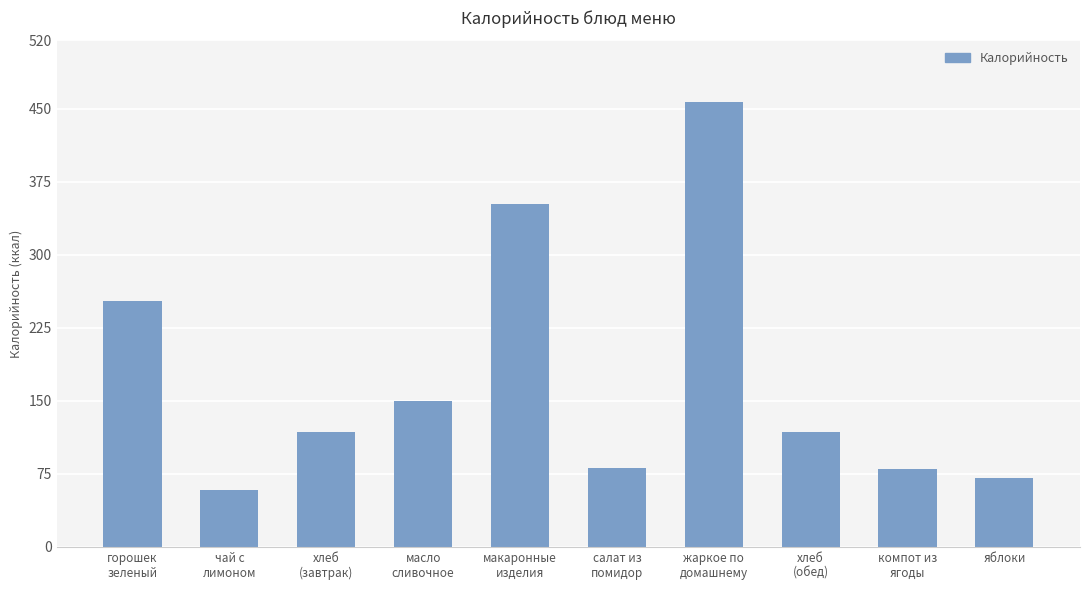

What is the sum of the values at макаронные
изделия and жаркое по
домашнему?

809